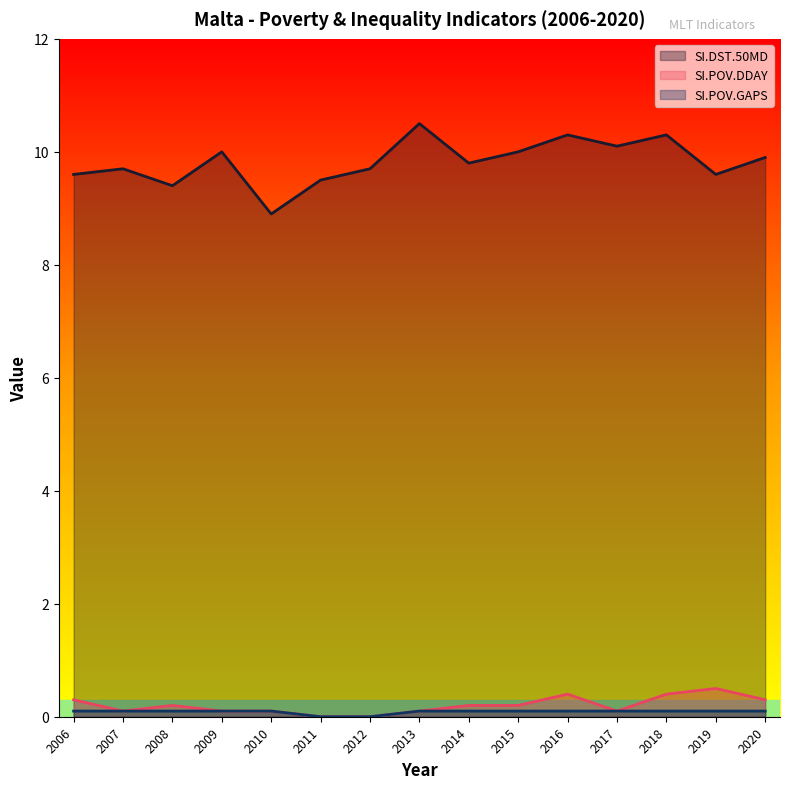

At 2017, list the series in order from largest to smallest.

SI.DST.50MD, SI.POV.DDAY, SI.POV.GAPS